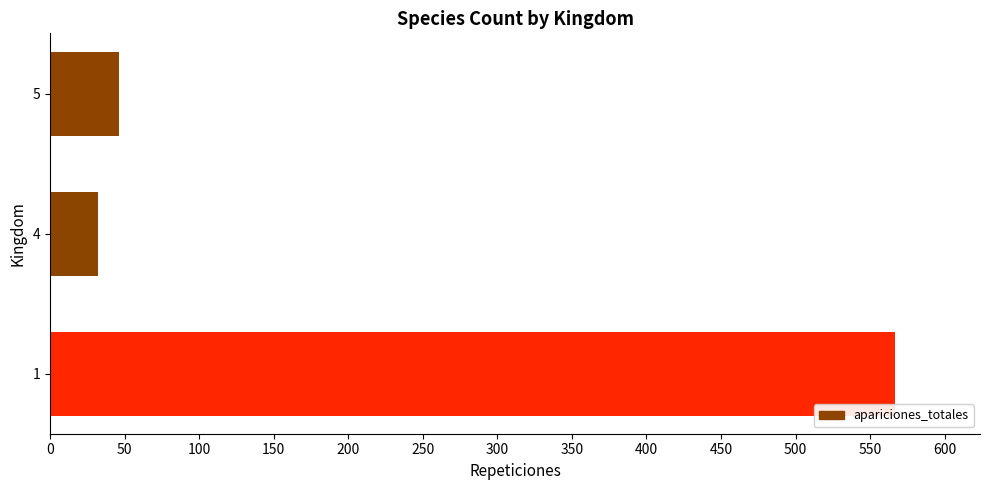

Count the number of categories in the chart.

3